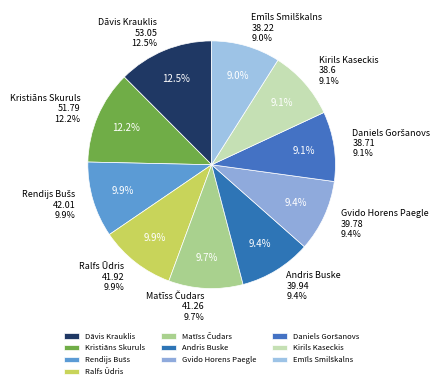

How many slices are in this pie chart?

10